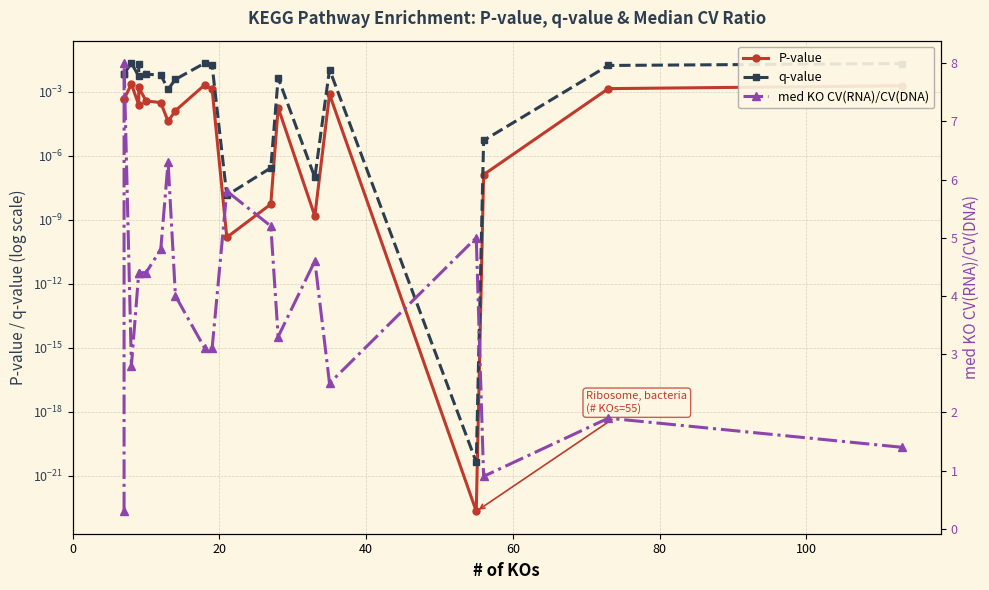

How many lines are shown in the chart?

3